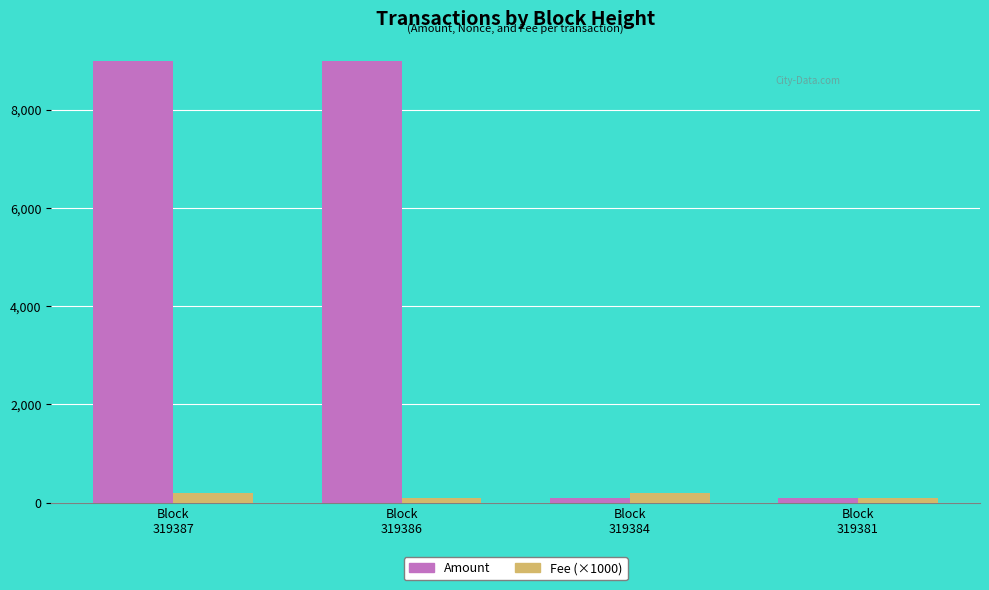

The Amount series shows 100.0 at Block
319381. True or false?

True